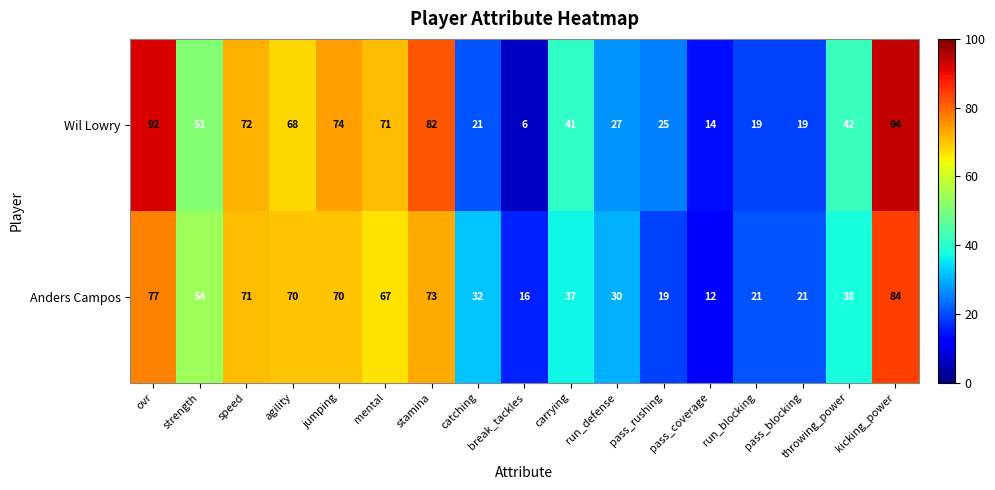

At how many categories does at least one series exceed 27?

12